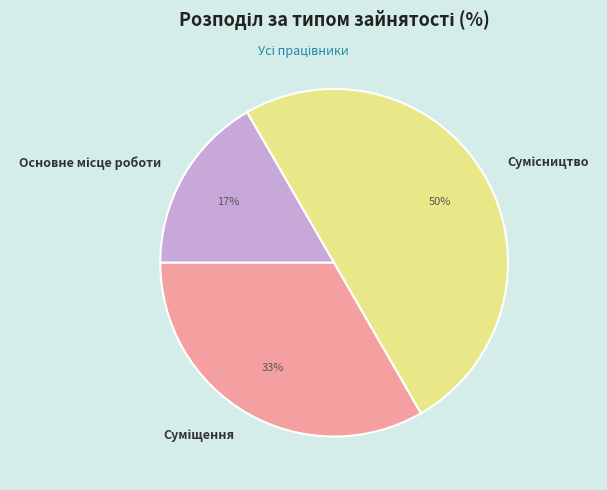

To the nearest percent, what is the difference between the largest and smallest slice percentages?

33%